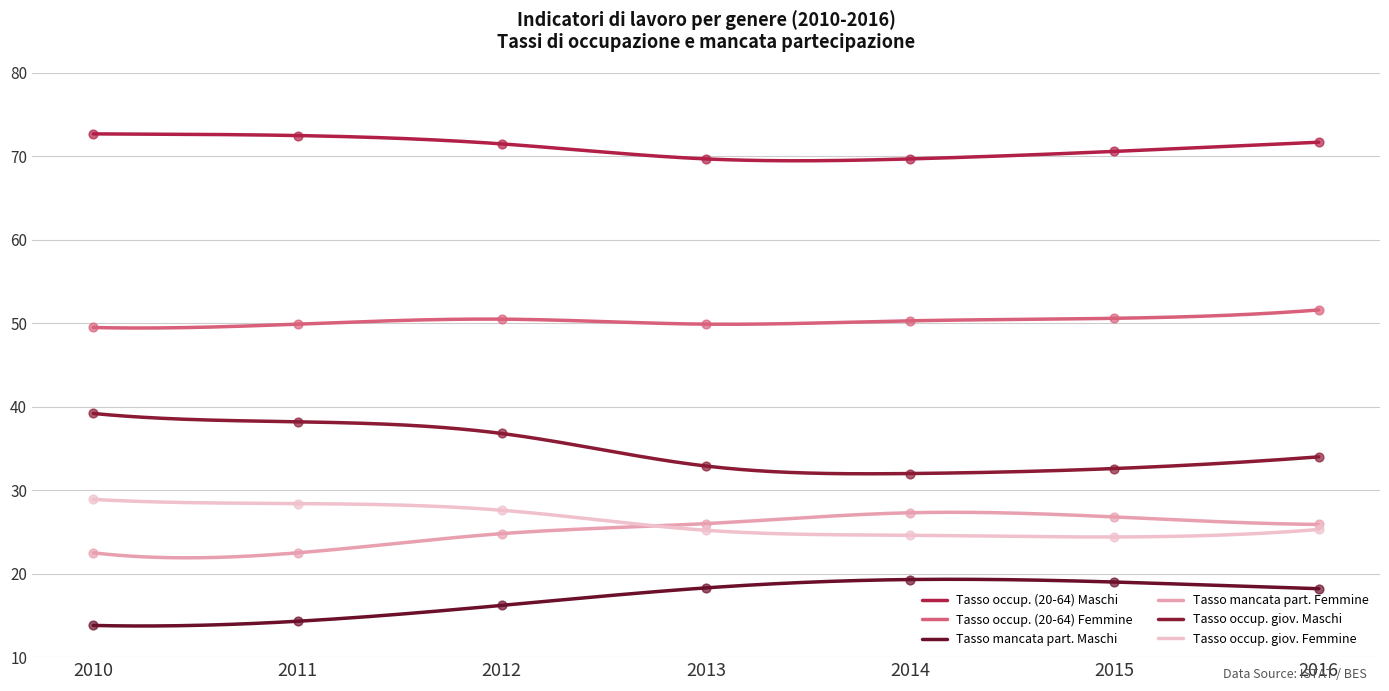

At which category is the sum across all series the highest?

2012